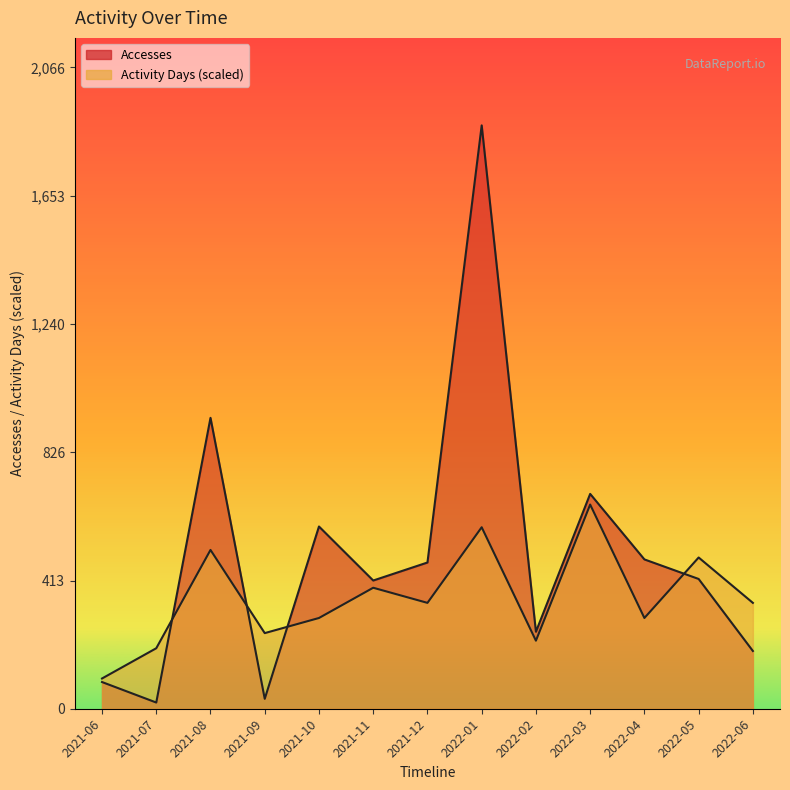

Between 2021-06 and 2021-09, which series saw the biggest shift?

Activity Days